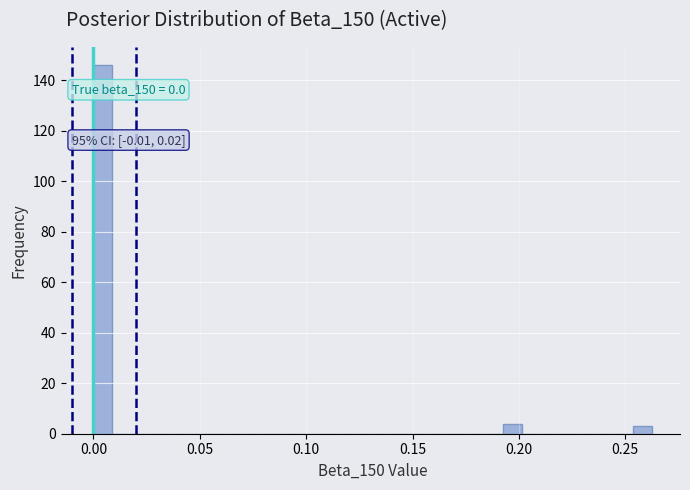

Around what value on the x-axis is the tallest bar? Give the approximate position of its centre, as read against the axis.

0.005